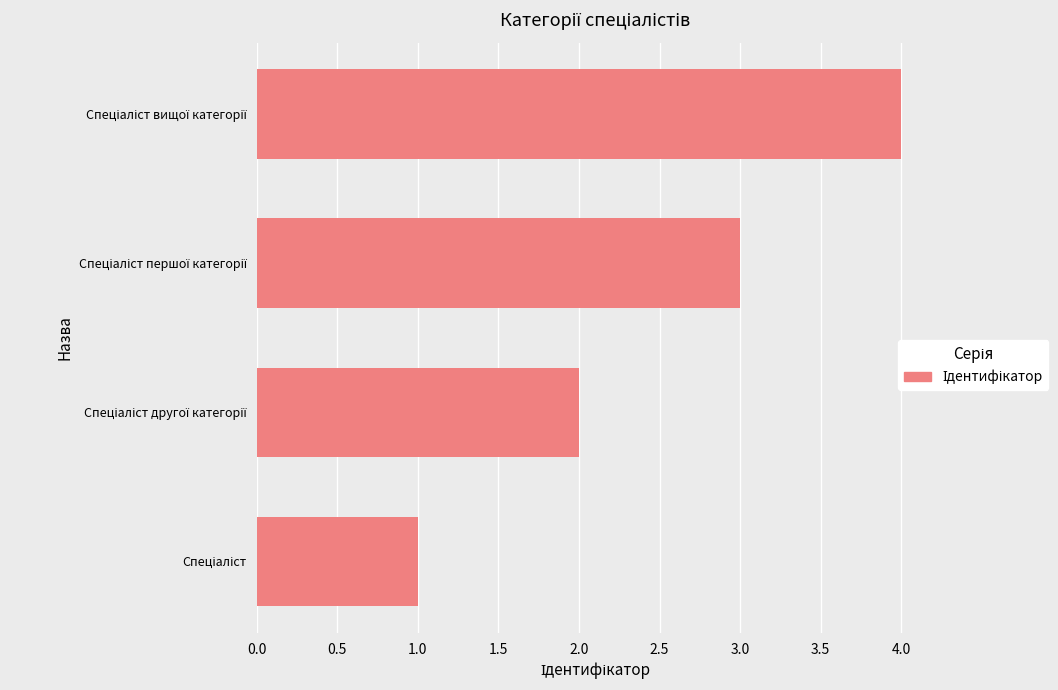

Count the number of categories in the chart.

4